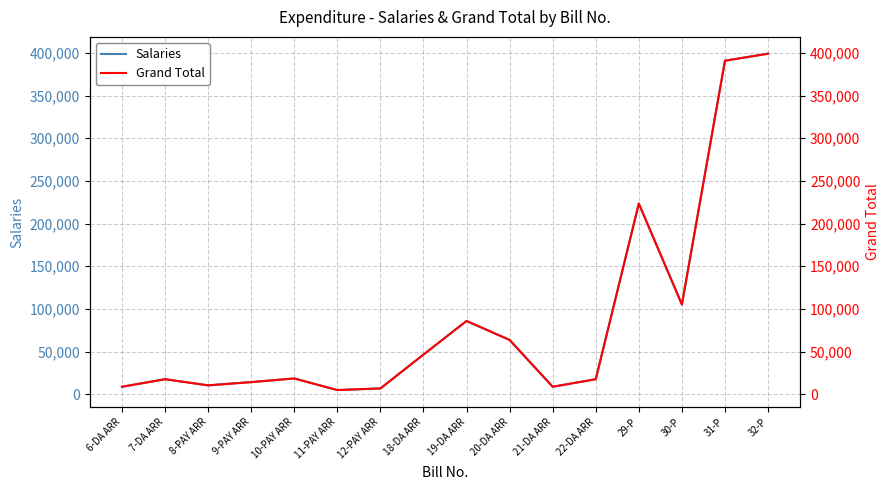

Which has a higher value, 12-PAY ARR or 22-DA ARR?

22-DA ARR